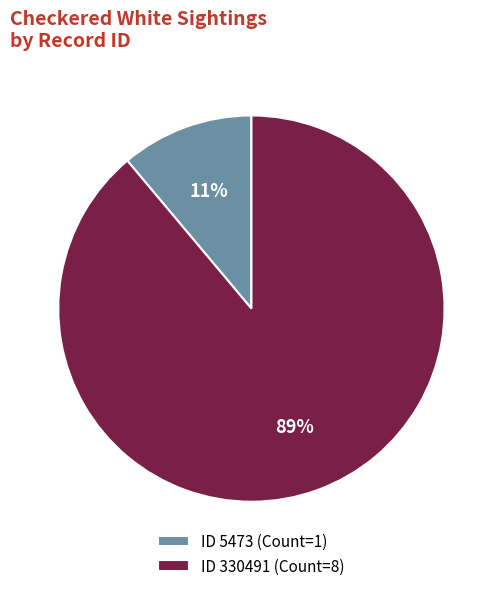

Do ID 5473 (Count=1) and ID 330491 (Count=8) together represent more than half of the pie?

Yes